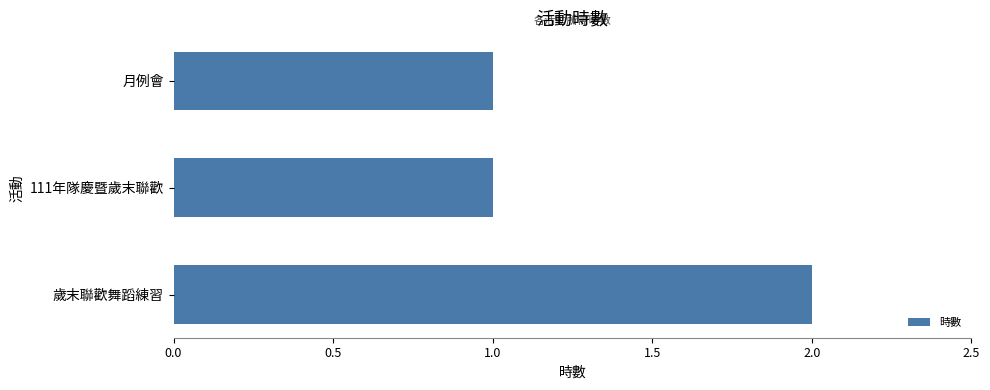

What is the difference between the maximum and minimum values?

1